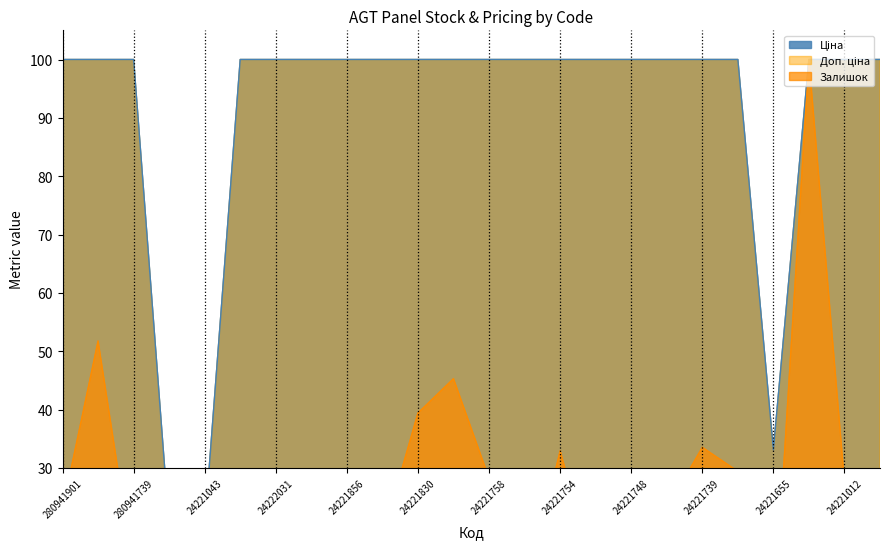

What is the value of the Ціна point at the 2nd from the left?

100.0